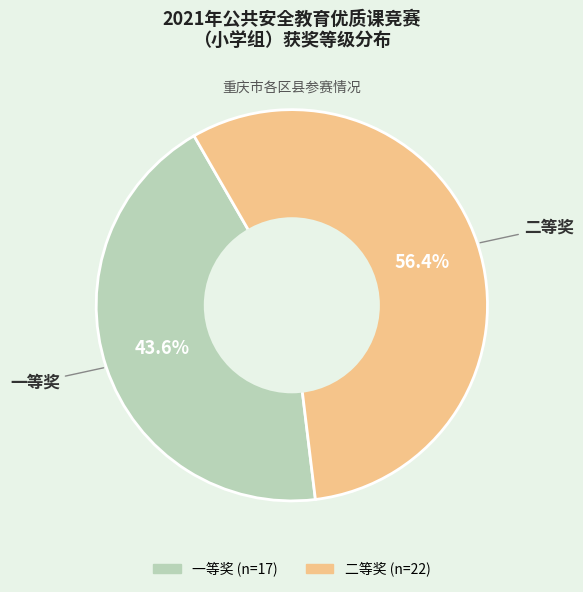

Is it true that 一等奖 is 57% of the pie?

False